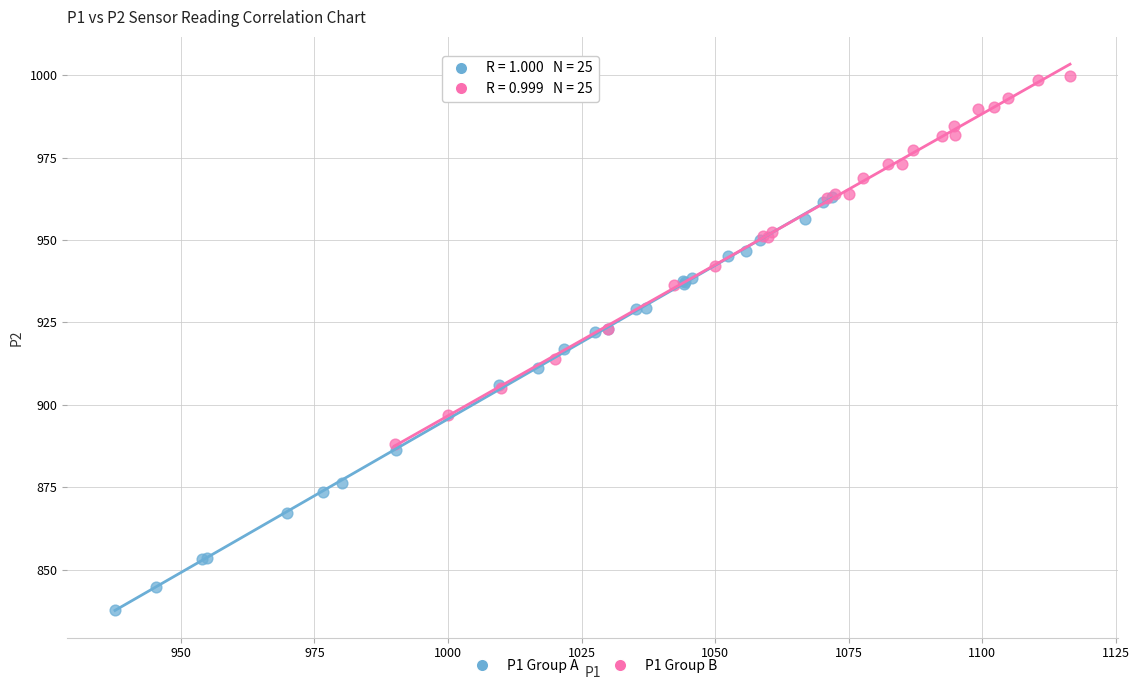

Which series reaches the minimum Y coordinate?

P1 Group A